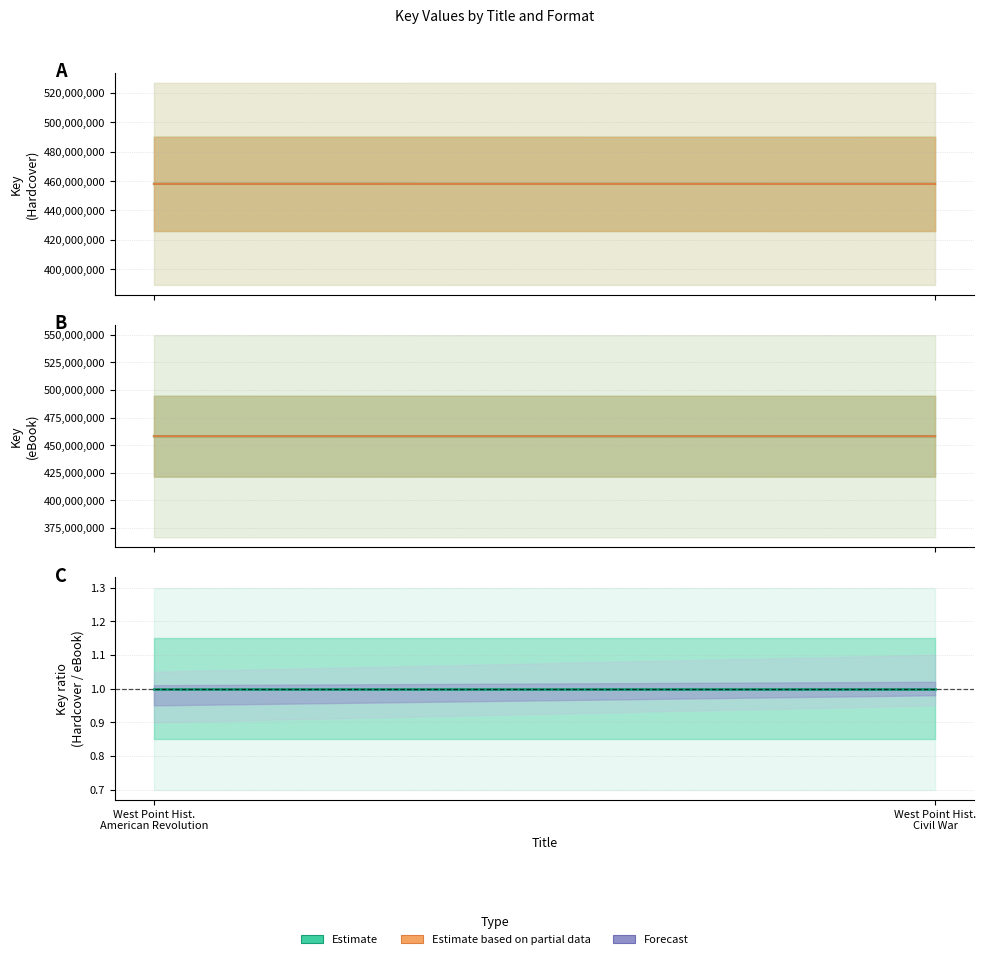

Reading left to right, what are all the values shown in this chart?

Hardcover: West Point Hist.
American Revolution=458067418	West Point Hist.
Civil War=458041694
Fixed Layout eBook: West Point Hist.
American Revolution=458067418	West Point Hist.
Civil War=458041694
Hardcover / eBook ratio: West Point Hist.
American Revolution=1	West Point Hist.
Civil War=1